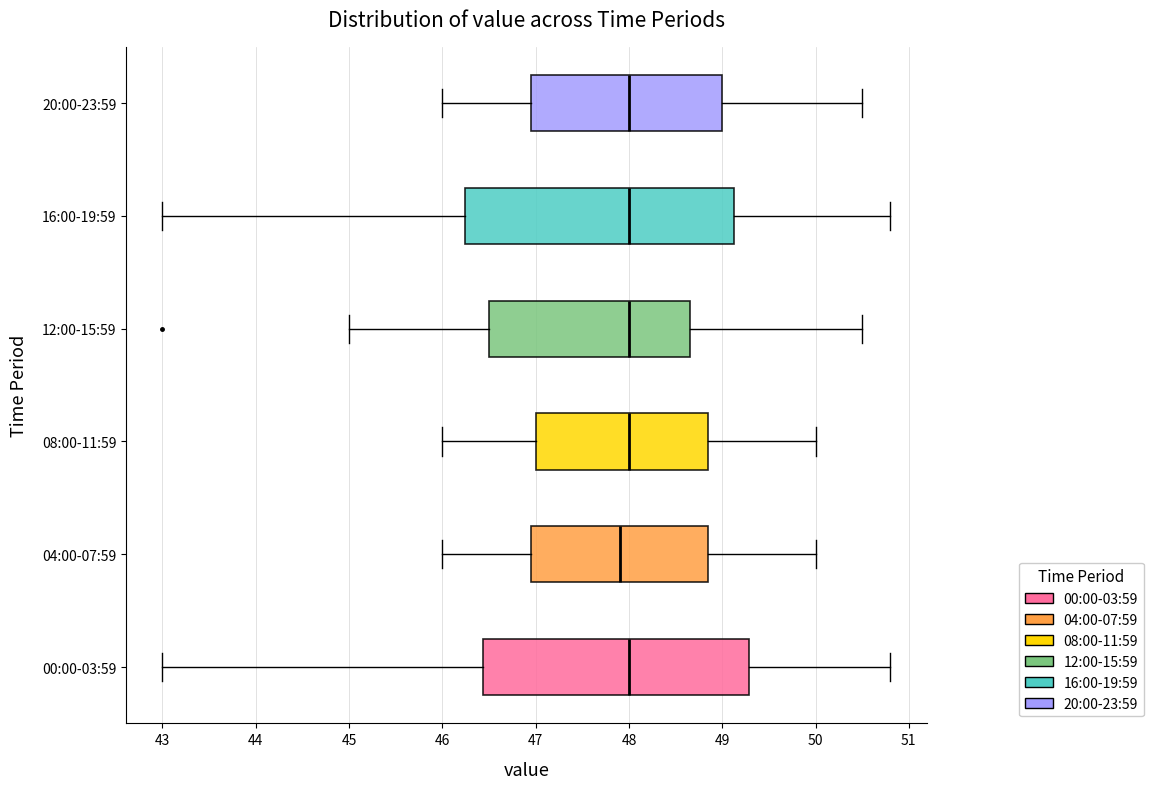

Reading bottom to top, read every box against the x-axis: the position of its median line, the range the box covers, and the ends of its whiskers. The values are not printed on the chart, so give them approximately, as read against the axis.

00:00-03:59: median 48.0, box 46.4 to 49.3, whiskers 43.0 to 50.8
04:00-07:59: median 47.9, box 47.0 to 48.9, whiskers 46.0 to 50.0
08:00-11:59: median 48.0, box 47.0 to 48.9, whiskers 46.0 to 50.0
12:00-15:59: median 48.0, box 46.5 to 48.7, whiskers 45.0 to 50.5
16:00-19:59: median 48.0, box 46.2 to 49.1, whiskers 43.0 to 50.8
20:00-23:59: median 48.0, box 47.0 to 49.0, whiskers 46.0 to 50.5